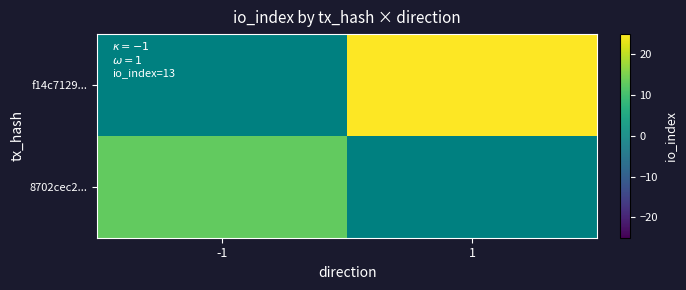

Which category has the lowest value in the 8702cec2... series?

-1